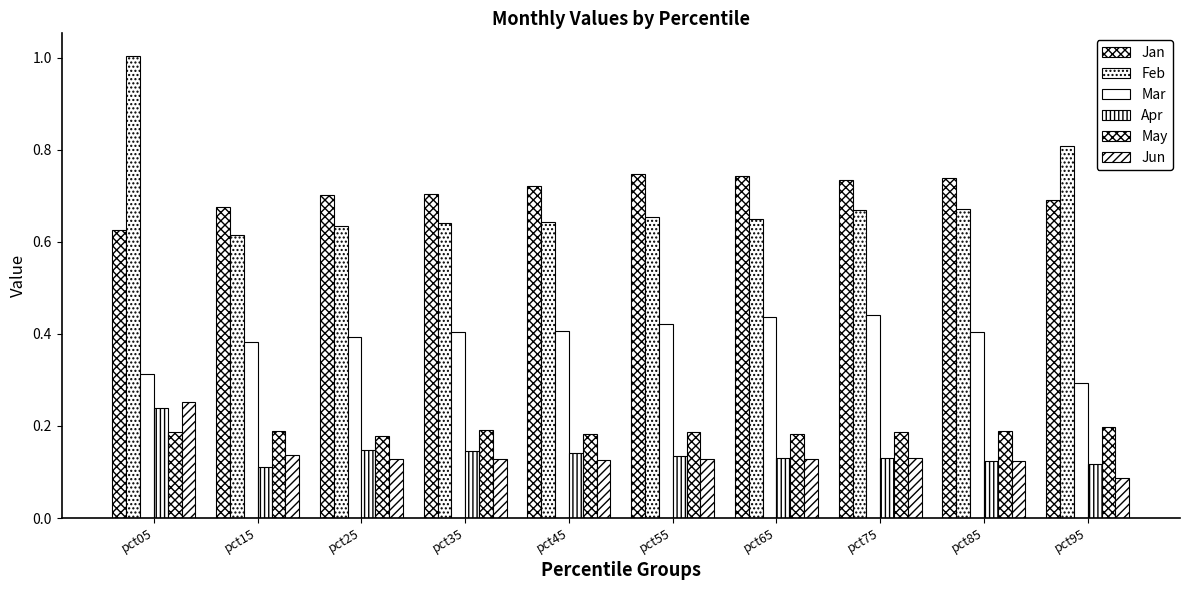

What is the sum of all Mar values?

3.9